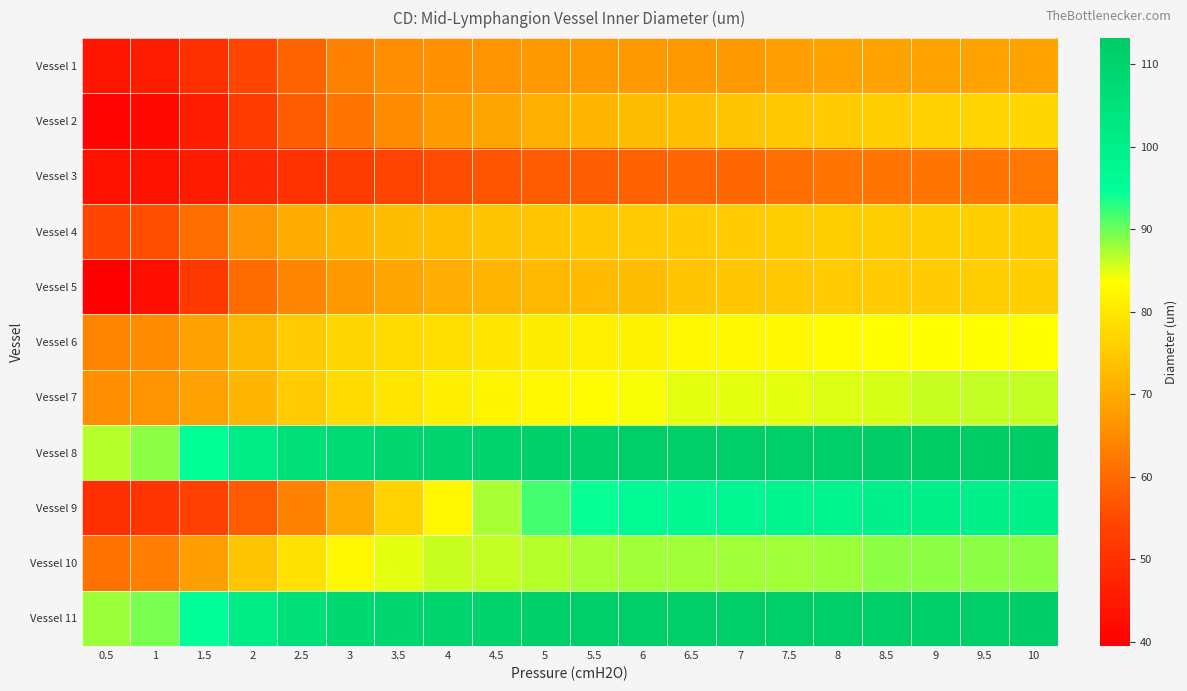

What is the greatest value displayed?

113.1